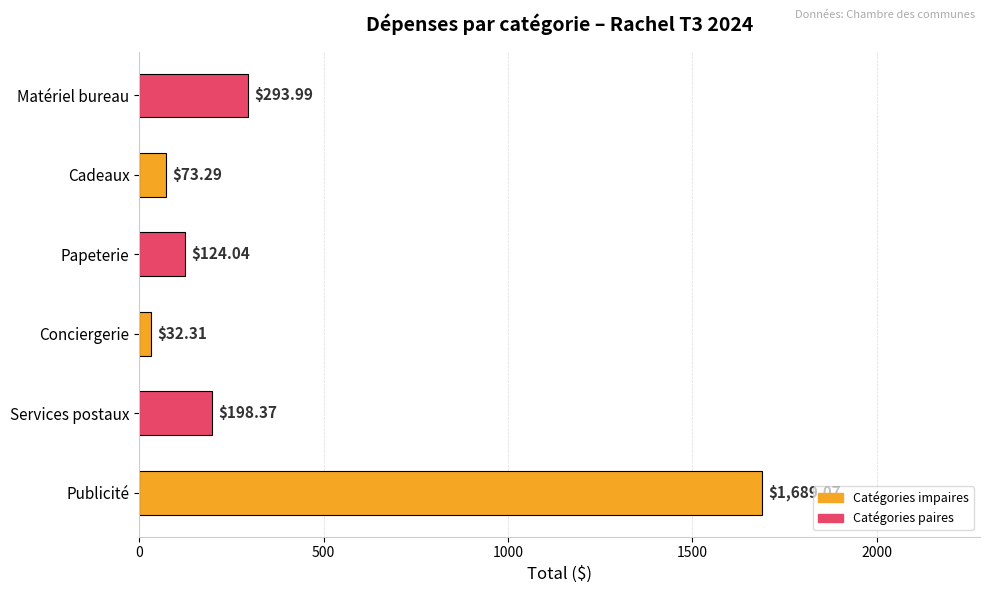

Are the bars horizontal?

Yes